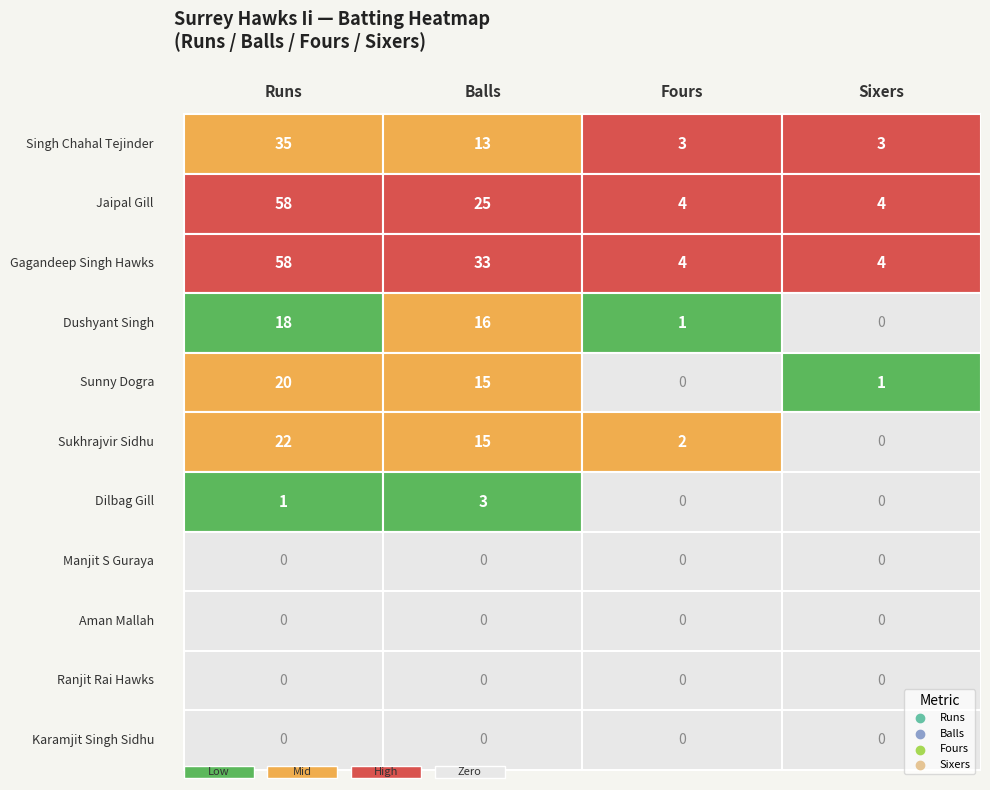

What is the maximum value for Balls?

33